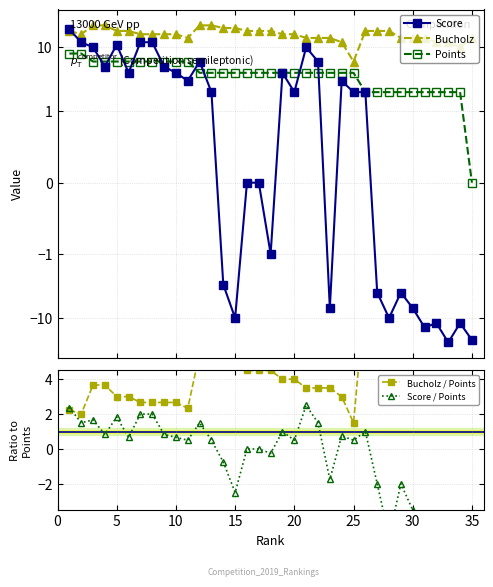

How many data points in Score are above 2?

16